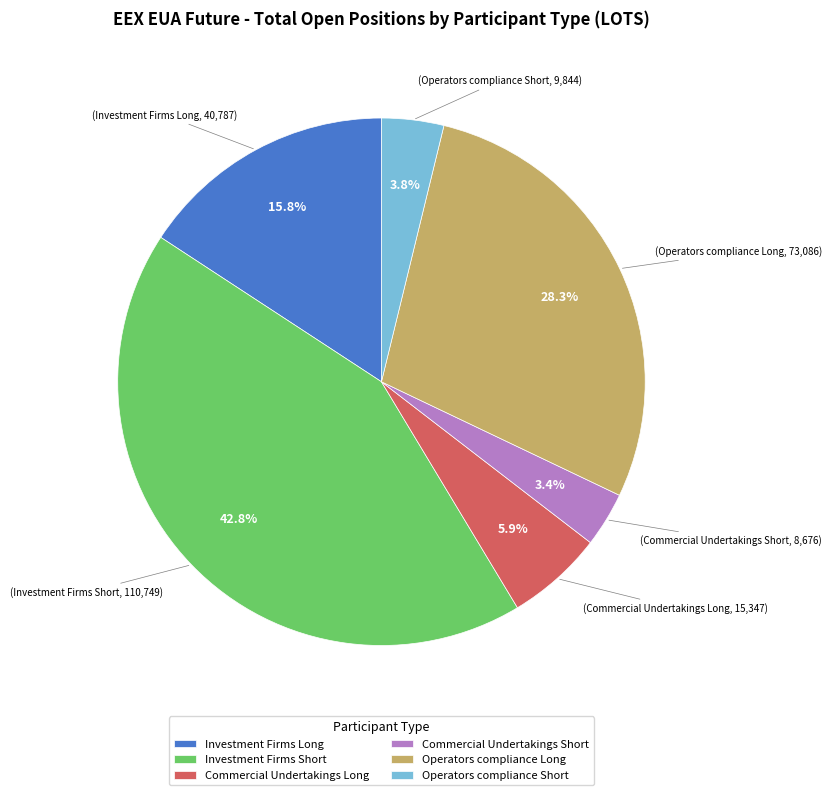

Which slice is the largest?

Investment Firms Short